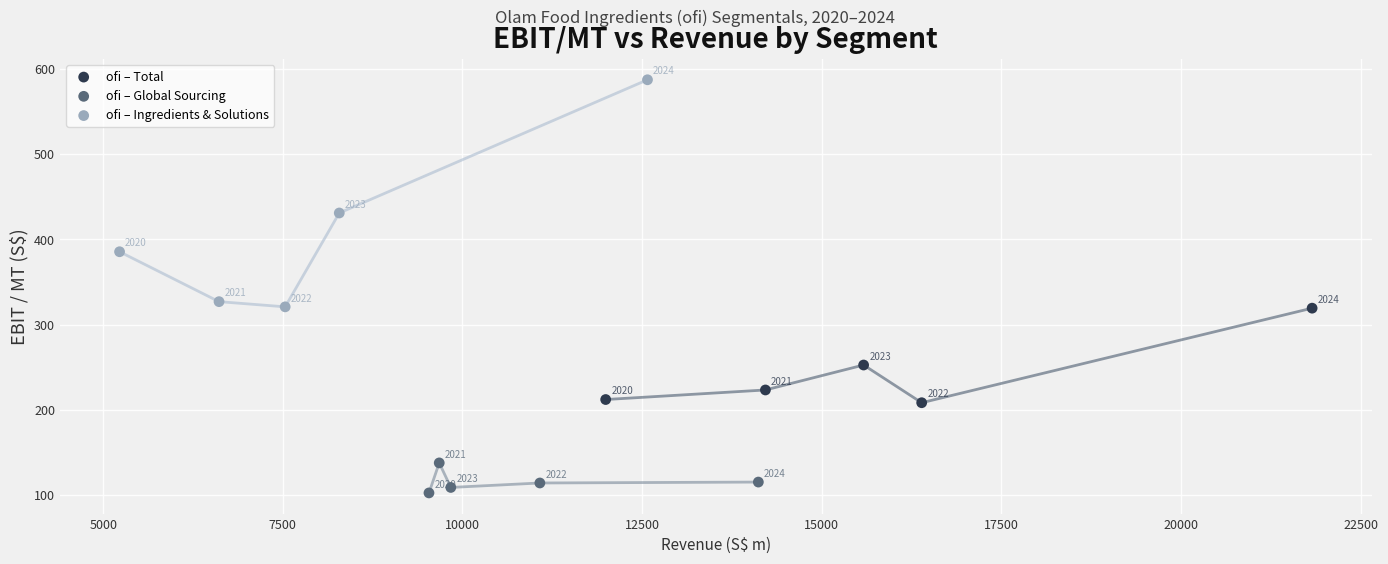

Which series contains the lowest Y value?

ofi – Global Sourcing